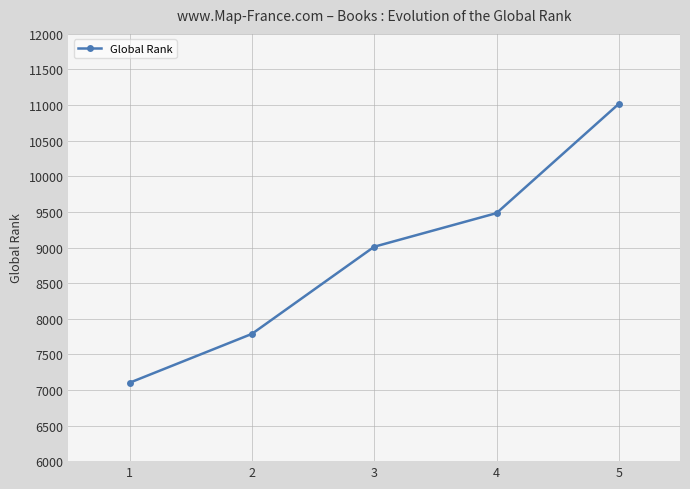

What is the sum of all values?

44400